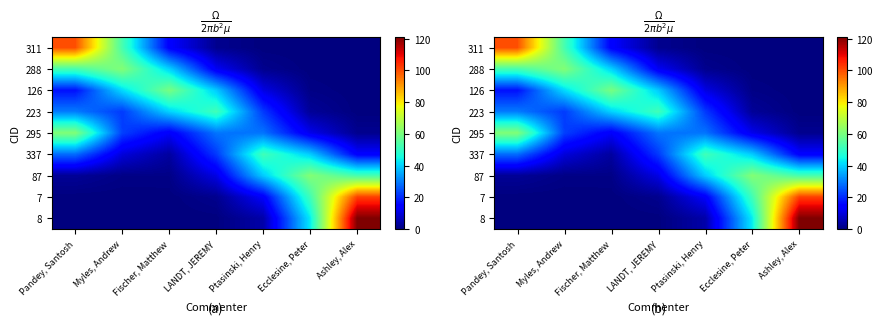

Which has a higher value, Ecclesine, Peter or Myles, Andrew?

Myles, Andrew